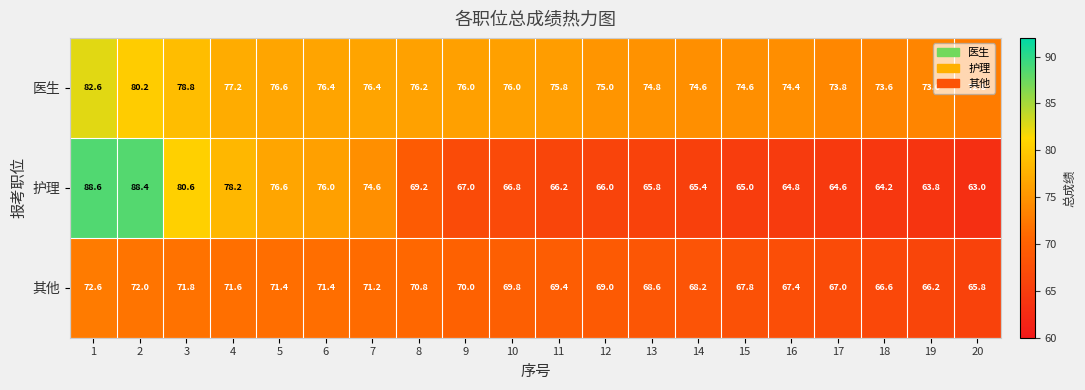

Which series has the widest spread of values?

护理